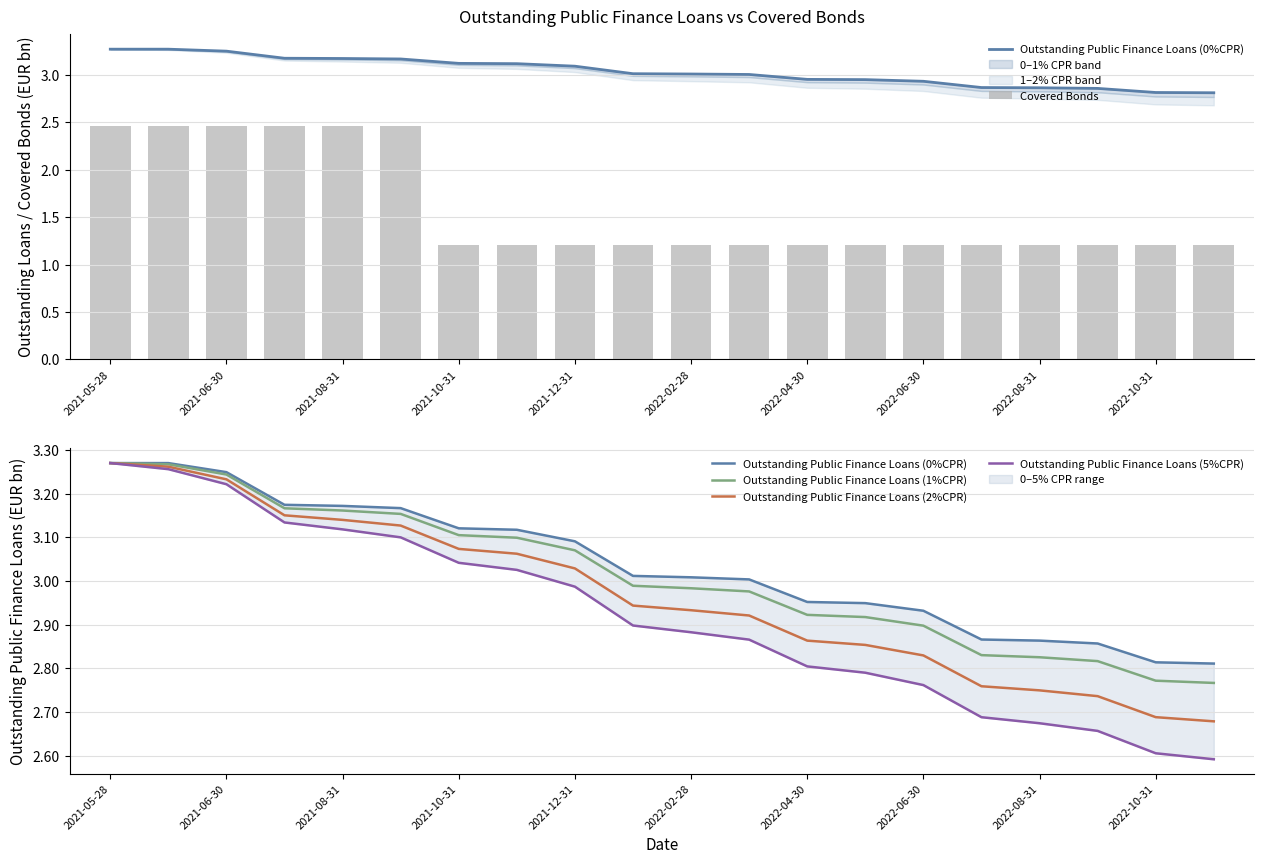

The value of Outstanding Public Finance Loans (2%CPR) at 2021-10-31 is 1.0. True or false?

False